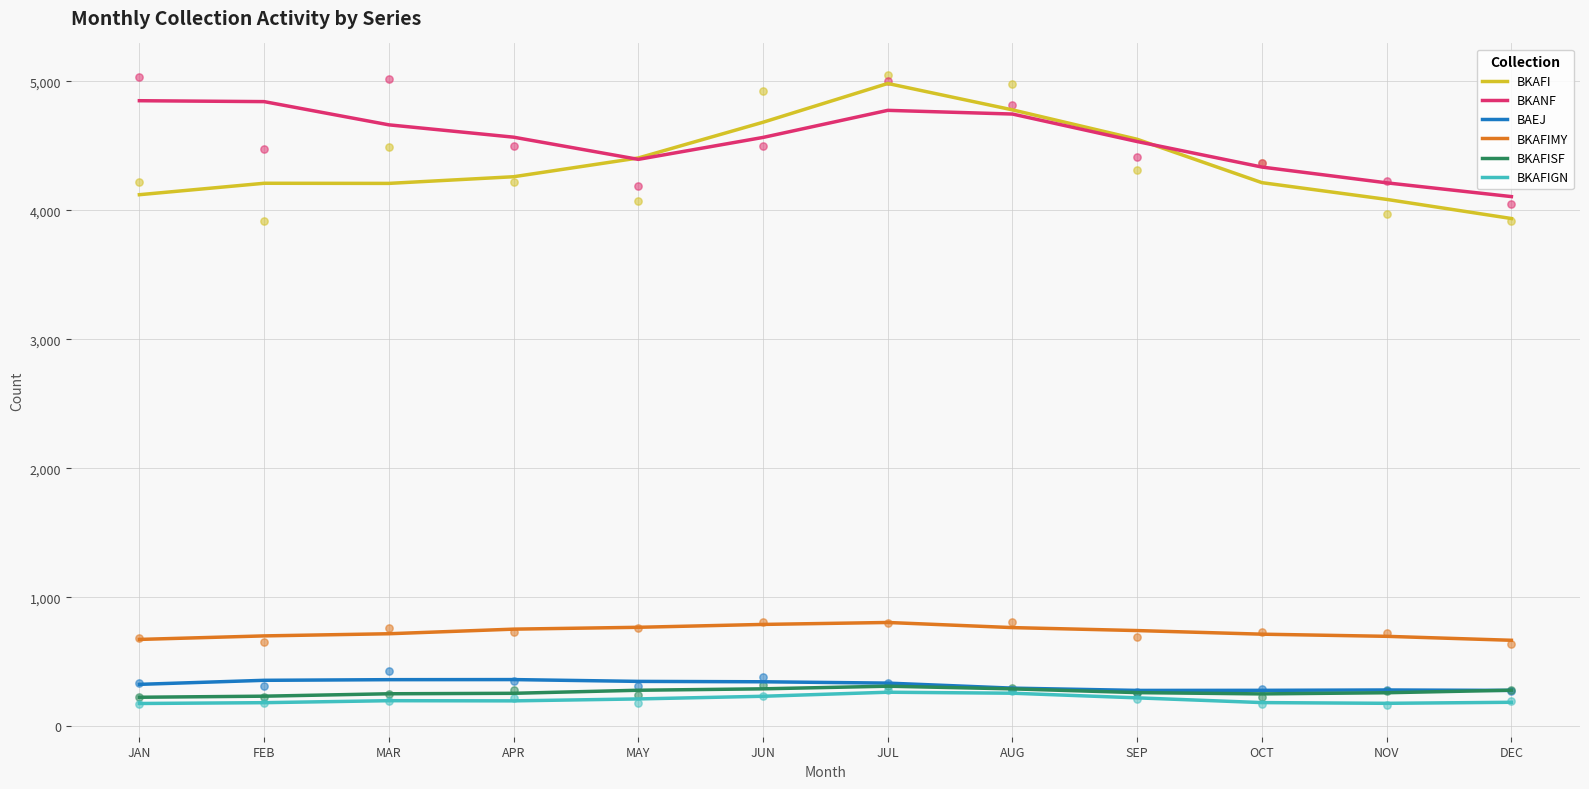

Which series has the widest spread of Y values?

BKAFI